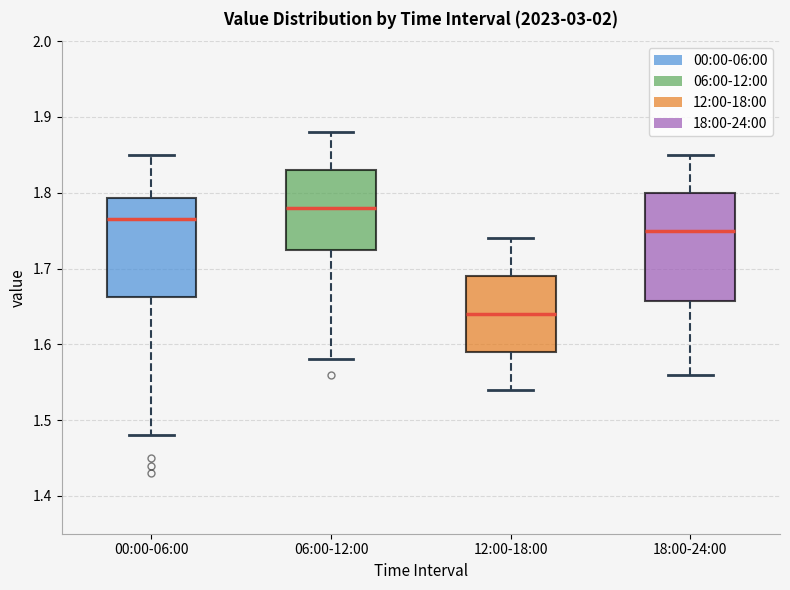

Reading left to right, transcribe this box plot: for each box, give where its median line is, the range the box spans, and where its two whiskers end, as read against the y-axis. The values are not printed on the chart, so give them approximately, as read against the axis.

00:00-06:00: median 1.77, box 1.66 to 1.79, whiskers 1.48 to 1.85
06:00-12:00: median 1.78, box 1.73 to 1.83, whiskers 1.58 to 1.88
12:00-18:00: median 1.64, box 1.59 to 1.69, whiskers 1.54 to 1.74
18:00-24:00: median 1.75, box 1.66 to 1.80, whiskers 1.56 to 1.85